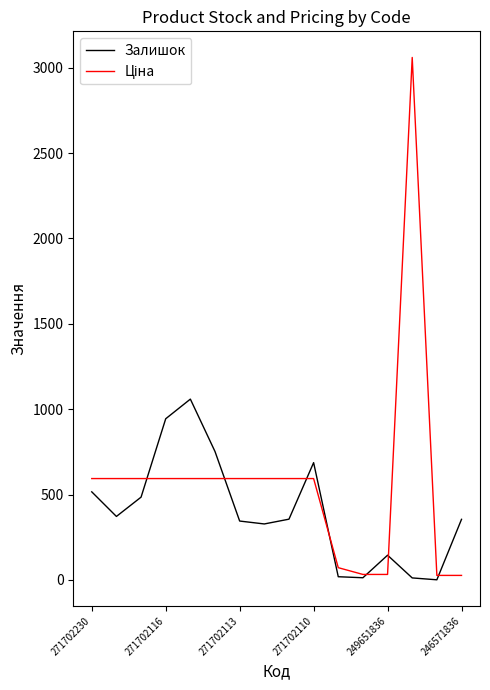

True or false: Залишок and Ціна cross at least once.

True